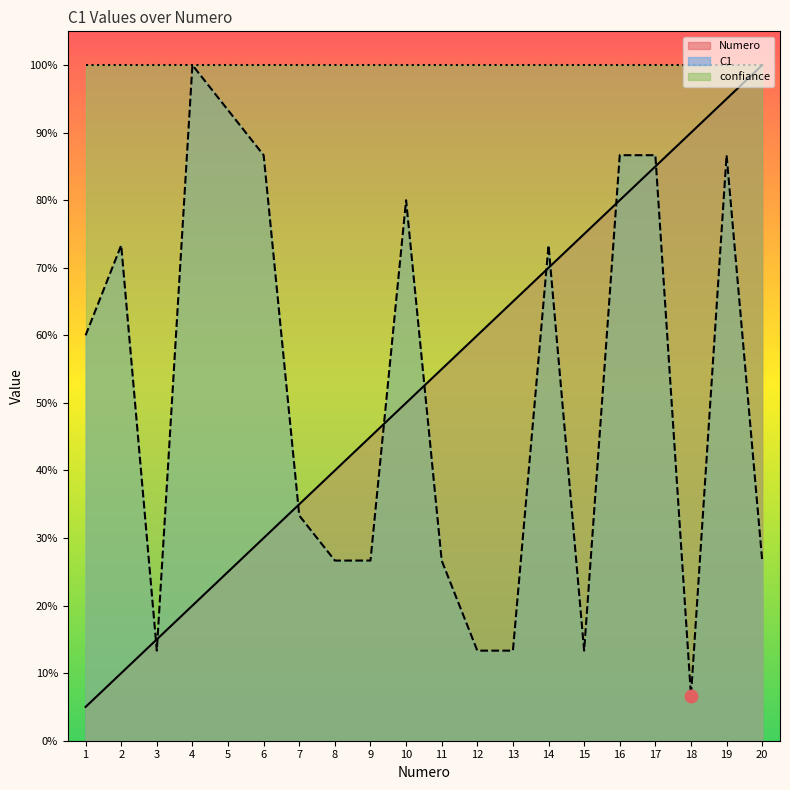

At which category is the sum across all series the highest?

19